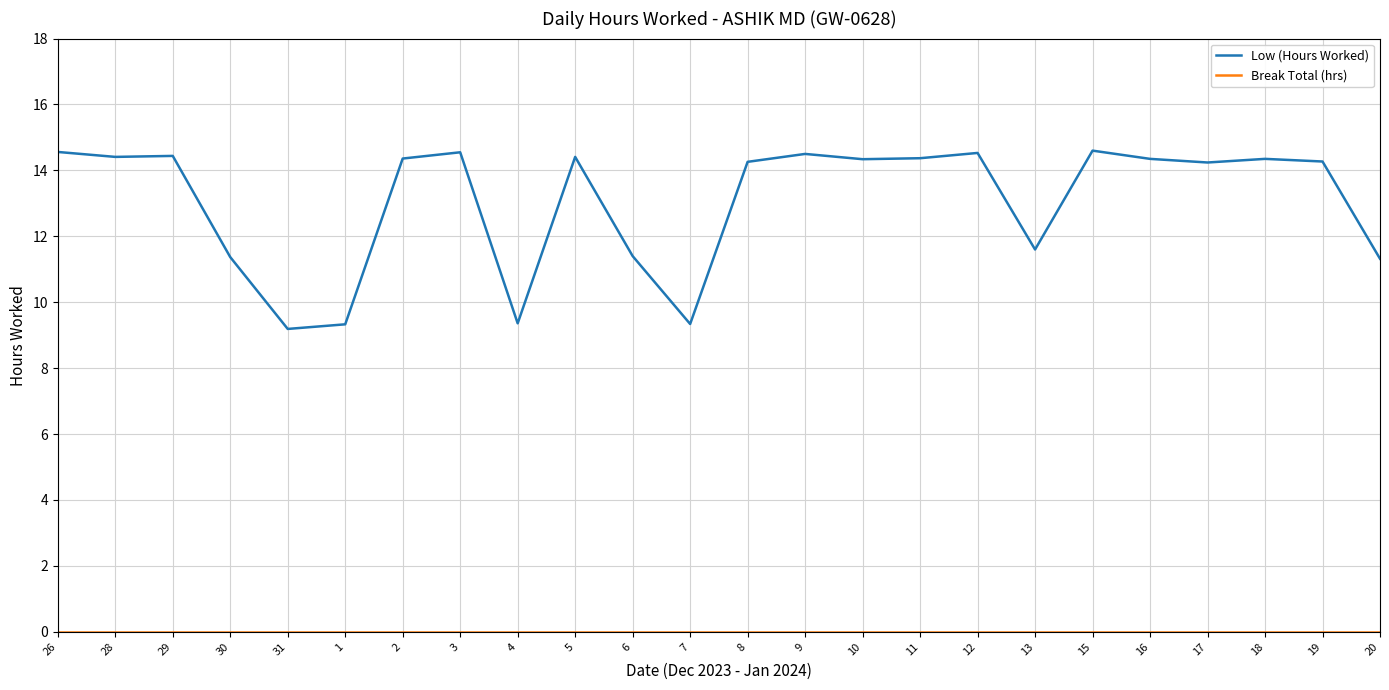

Which series changed the most between 7 and 8?

Low (Hours Worked)